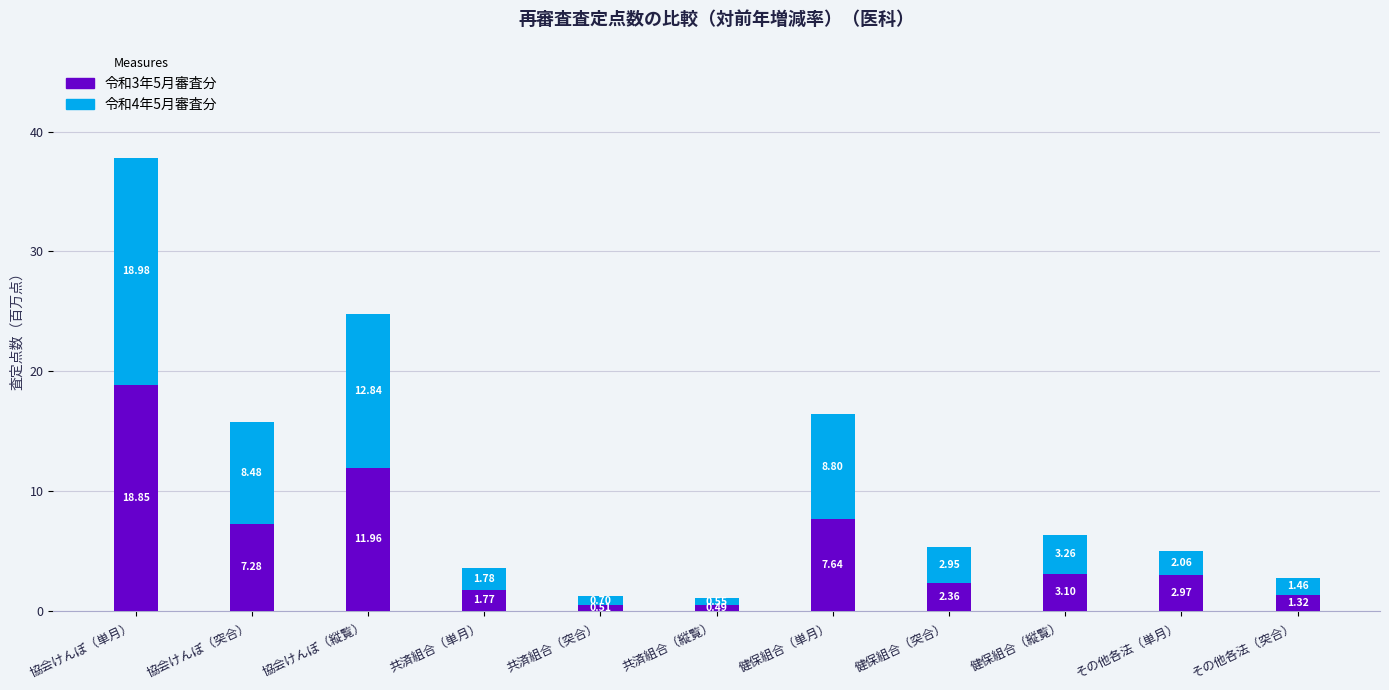

Where does the 令和3年5月審査分 series first go above 2?

協会けんぽ（単月）